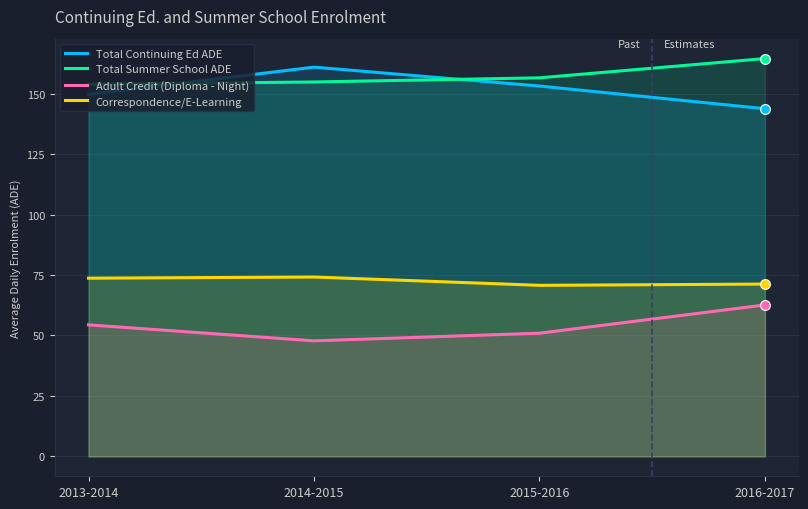

What is the total value across all series at 2016-2017?

442.2